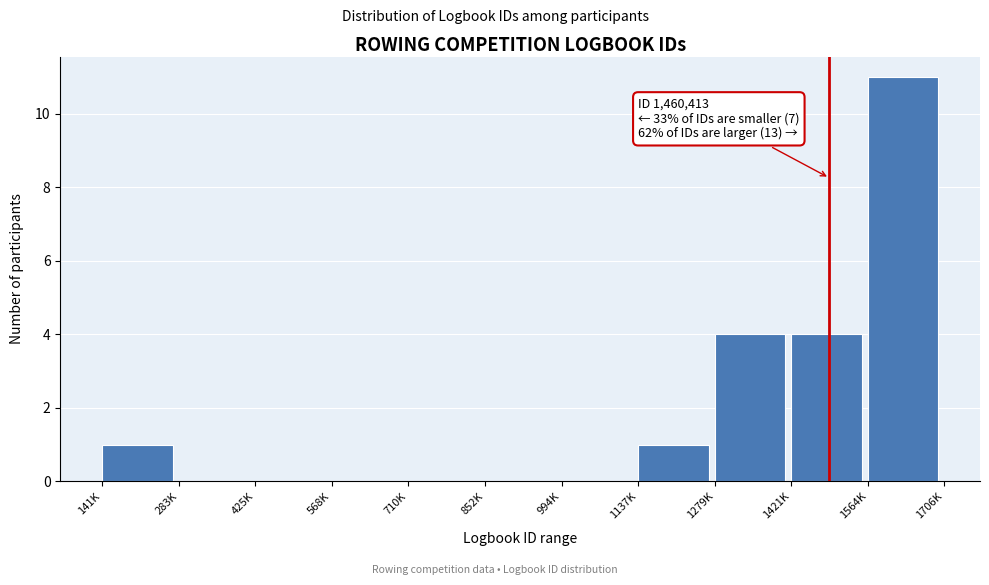

Reading right to left, list all the values displayed in this chart.

1564K=11	1421K=4	1279K=4	1137K=1	994K=0	852K=0	710K=0	568K=0	425K=0	283K=0	141K=1